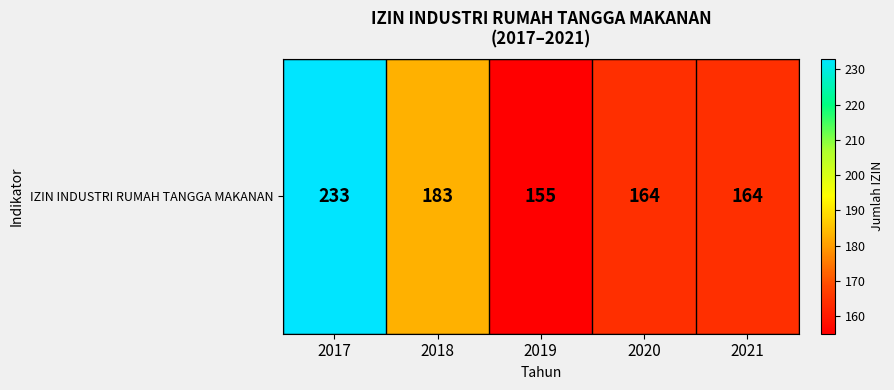

Count the number of values greater than 164.

2